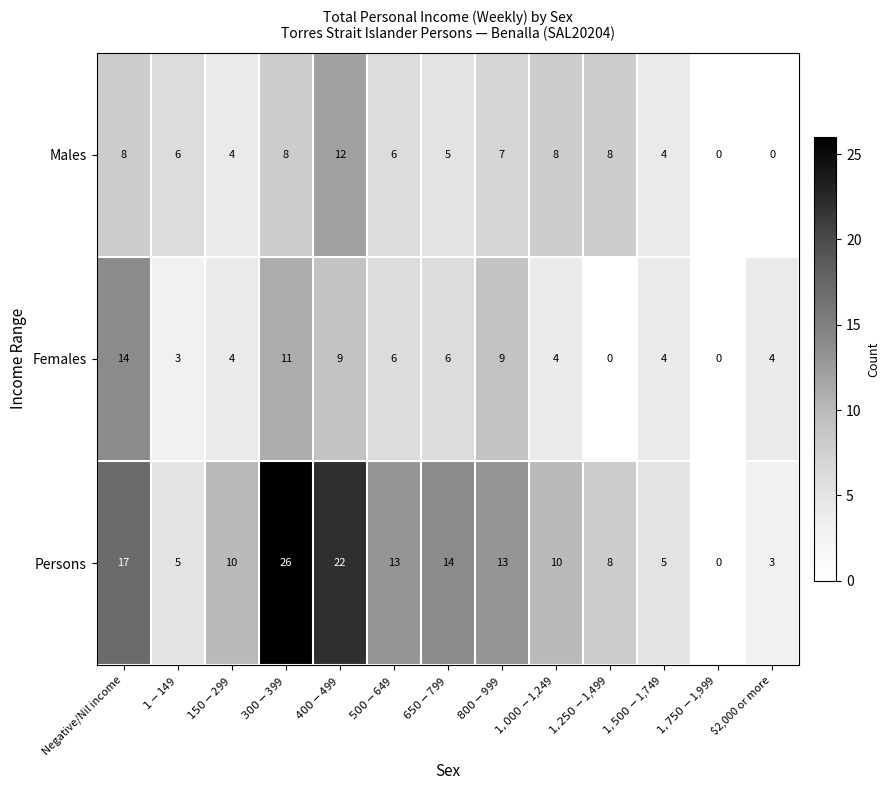

What is the highest value of the Females series?

14